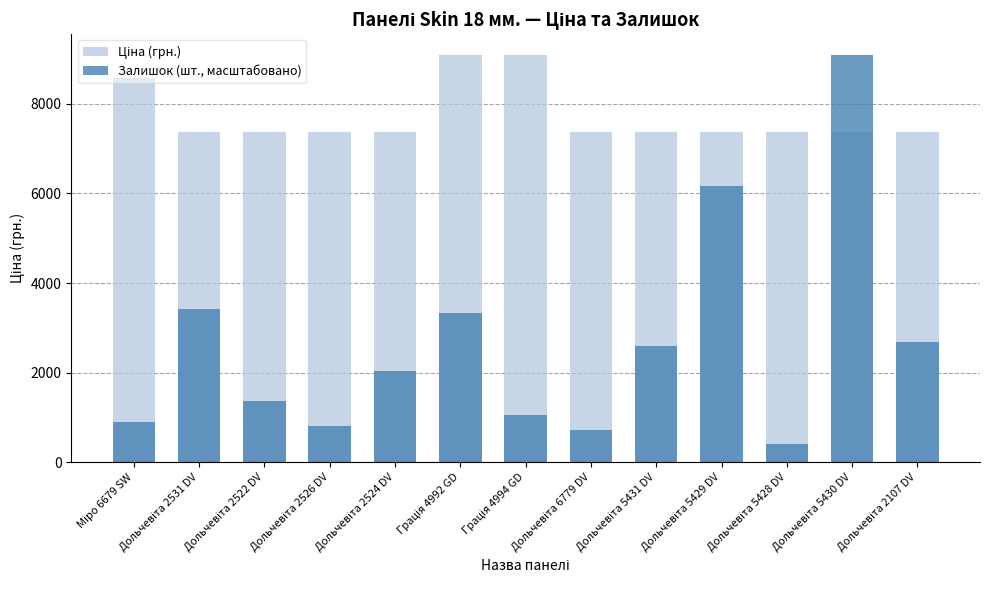

What is the difference between the highest and lowest values at Грація 4994 GD?

8036.7